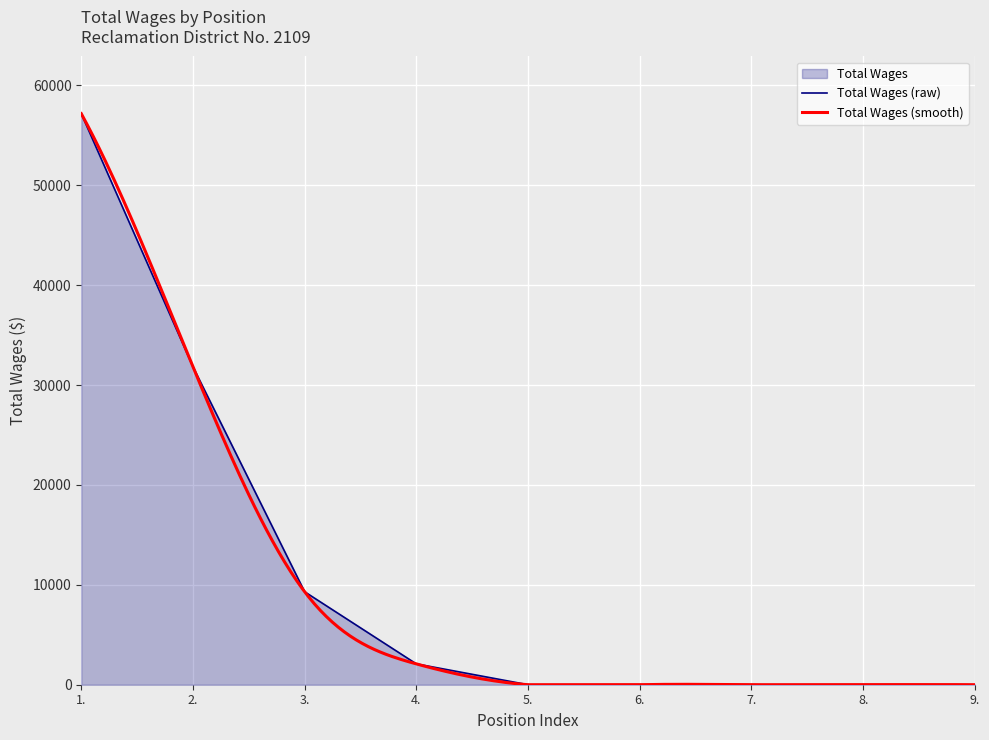

Which category has the lowest value across all series?

5.